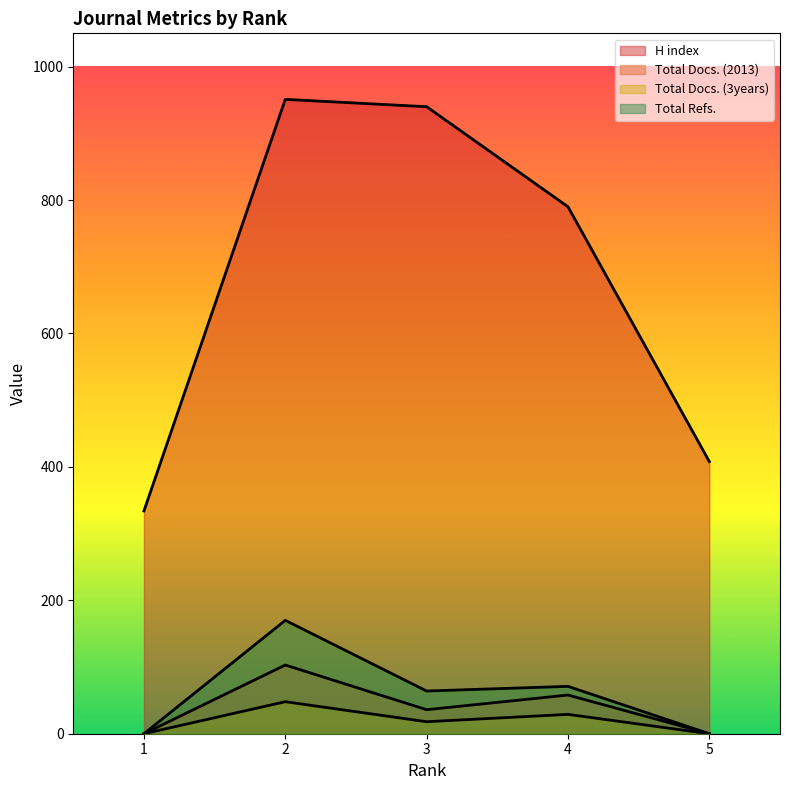

How many lines are shown in the chart?

4